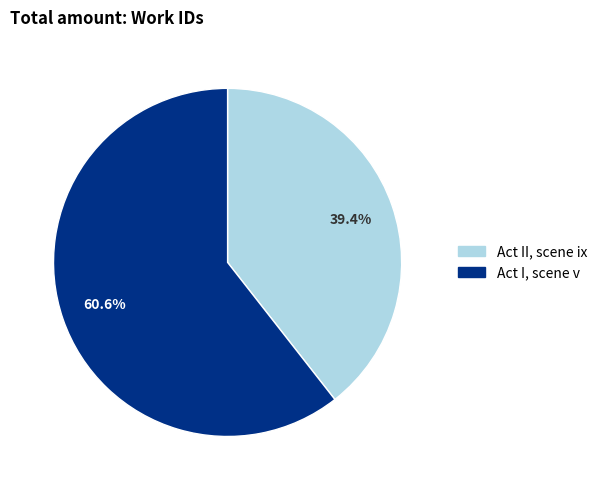

To the nearest percent, what is the difference between the largest and smallest slice percentages?

21%